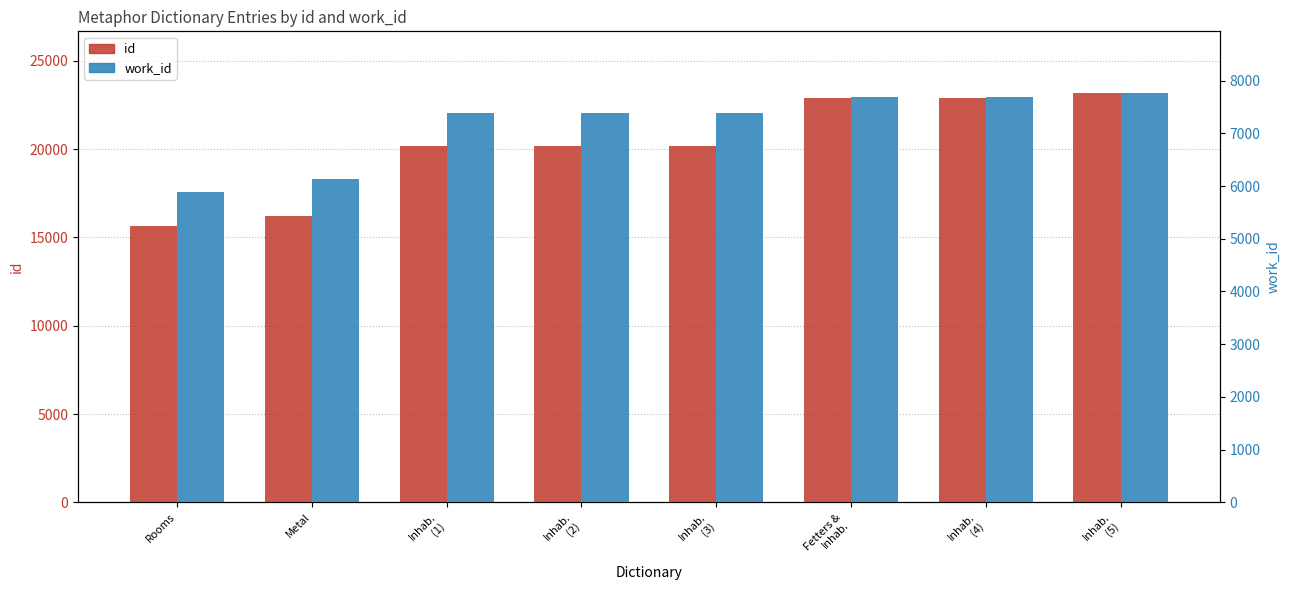

Is the value of id at Inhab.
(5) greater than the value of work_id at Fetters &
Inhab.?

Yes